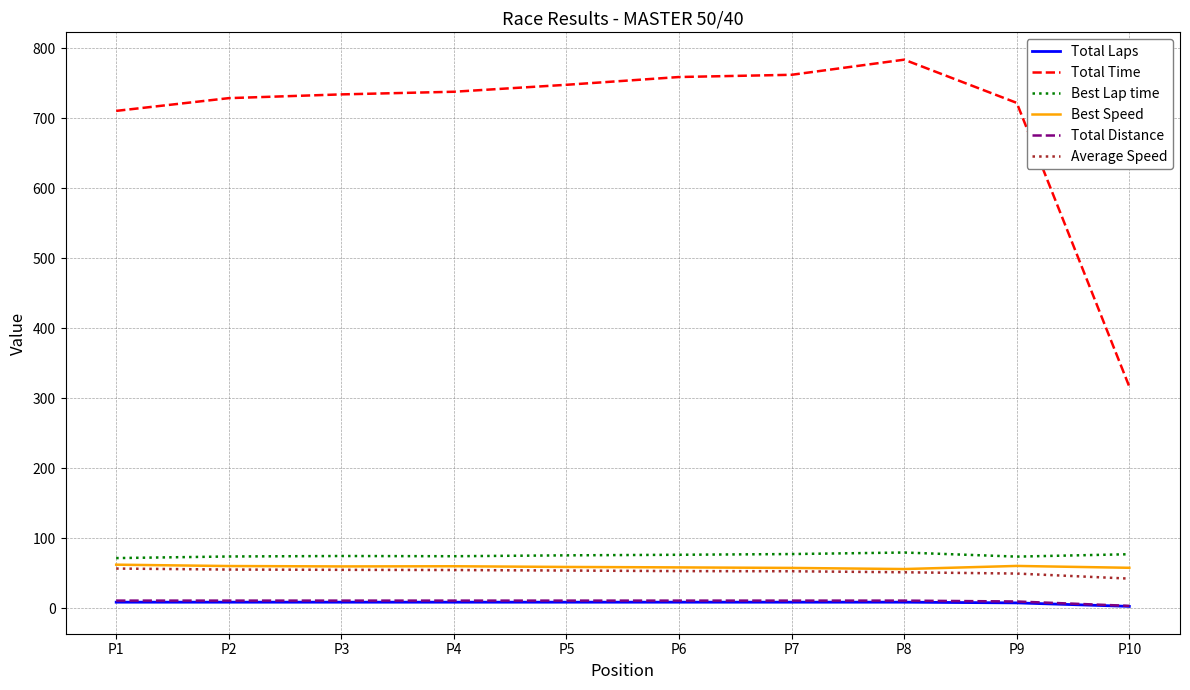

The value of Total Time at P10 is 316.6. True or false?

True